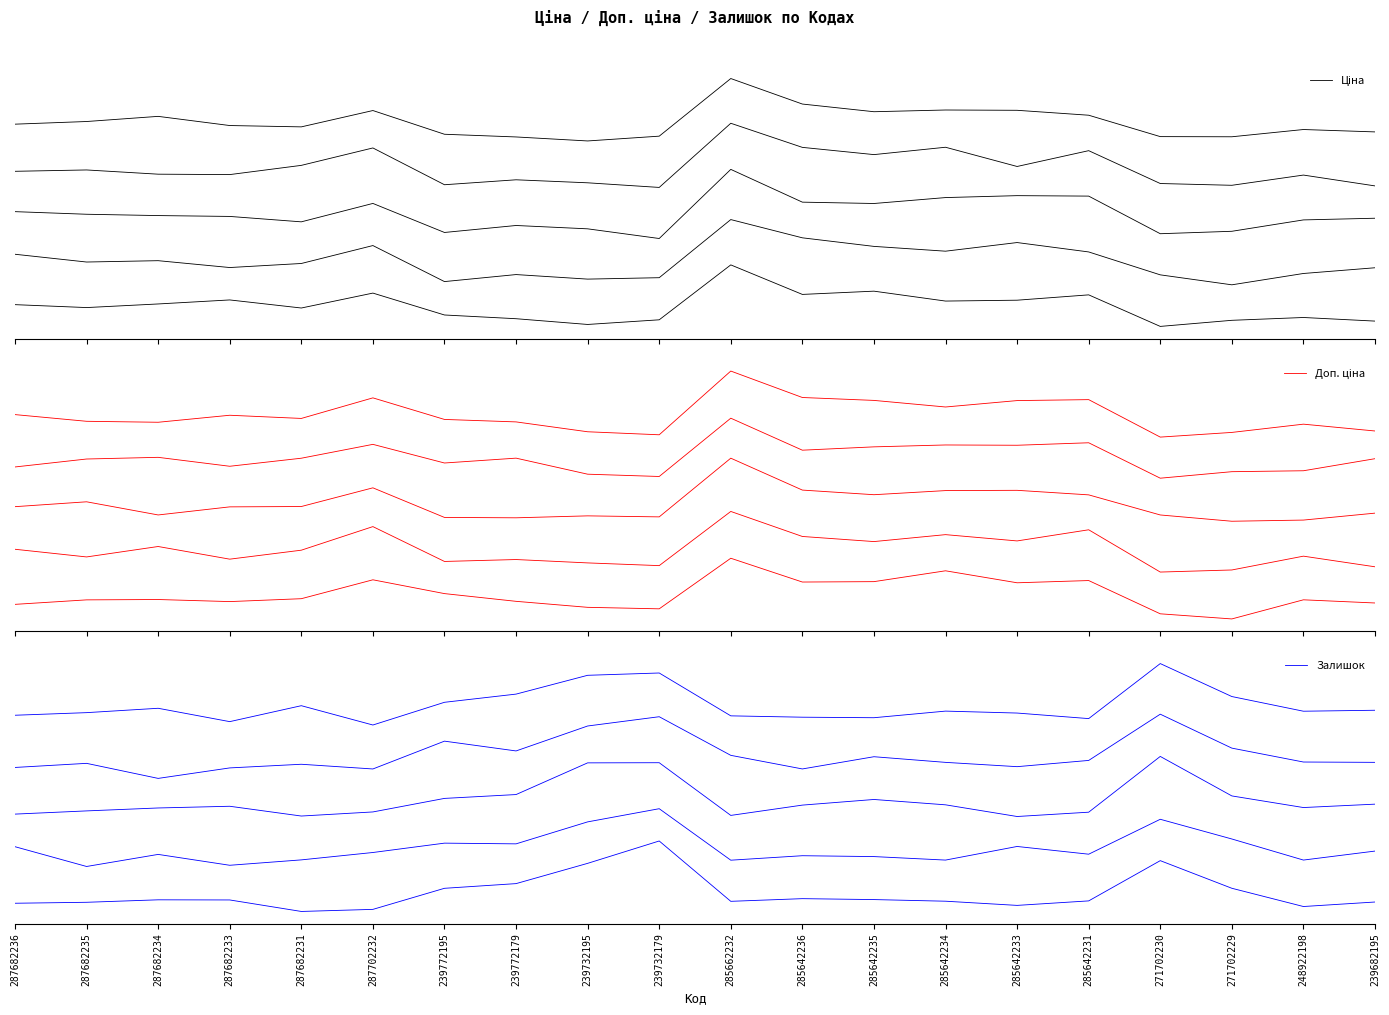

What is the difference between the maximum and minimum values in the Доп. ціна series?

4.0